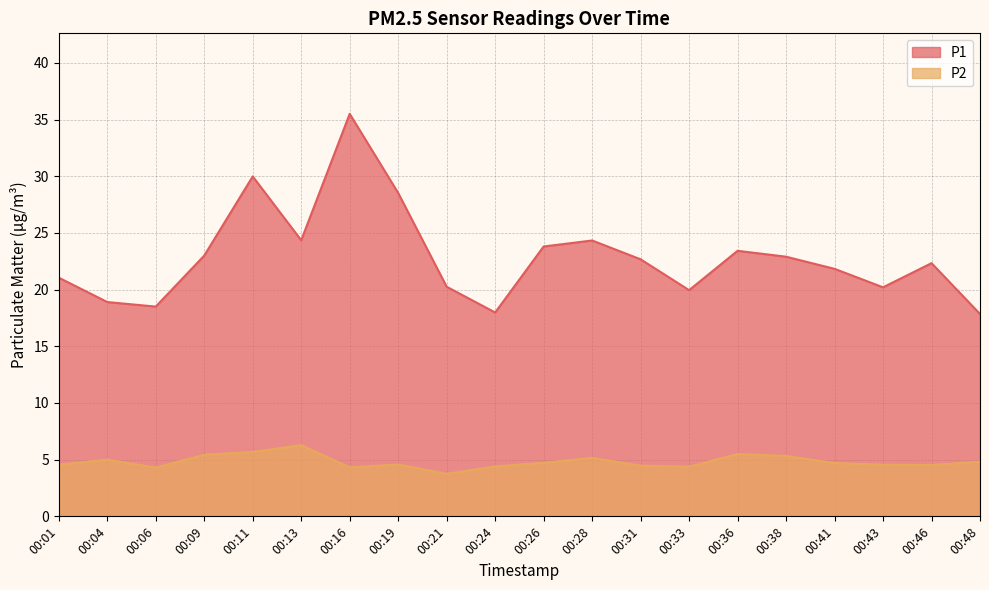

At which category is the sum across all series the highest?

00:16